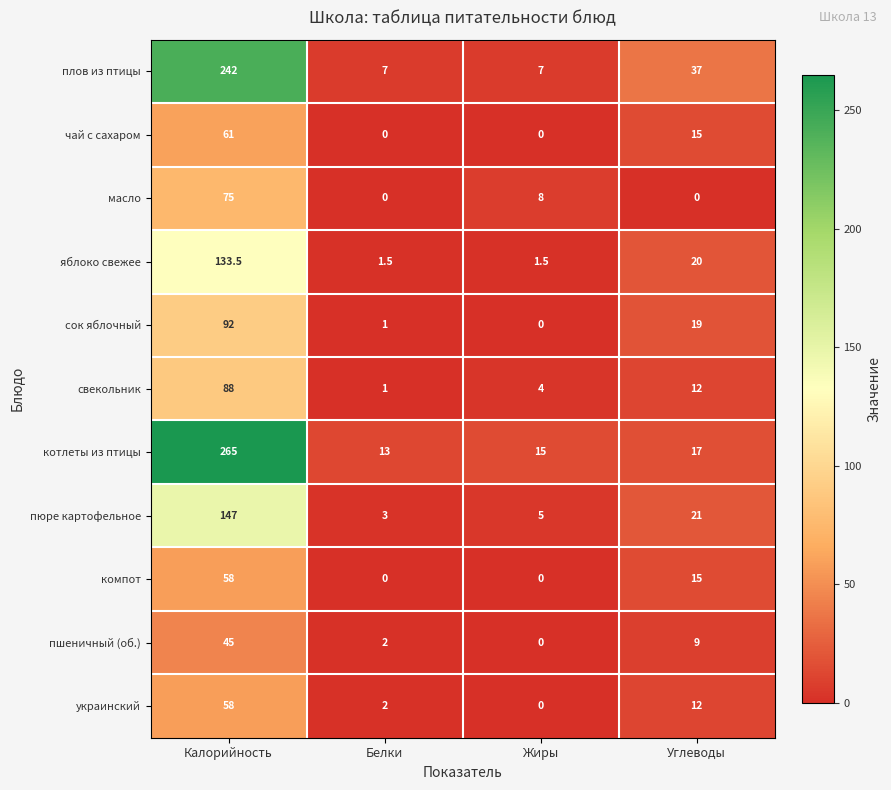

What is the difference between the highest and lowest values at Калорийность?

220.0